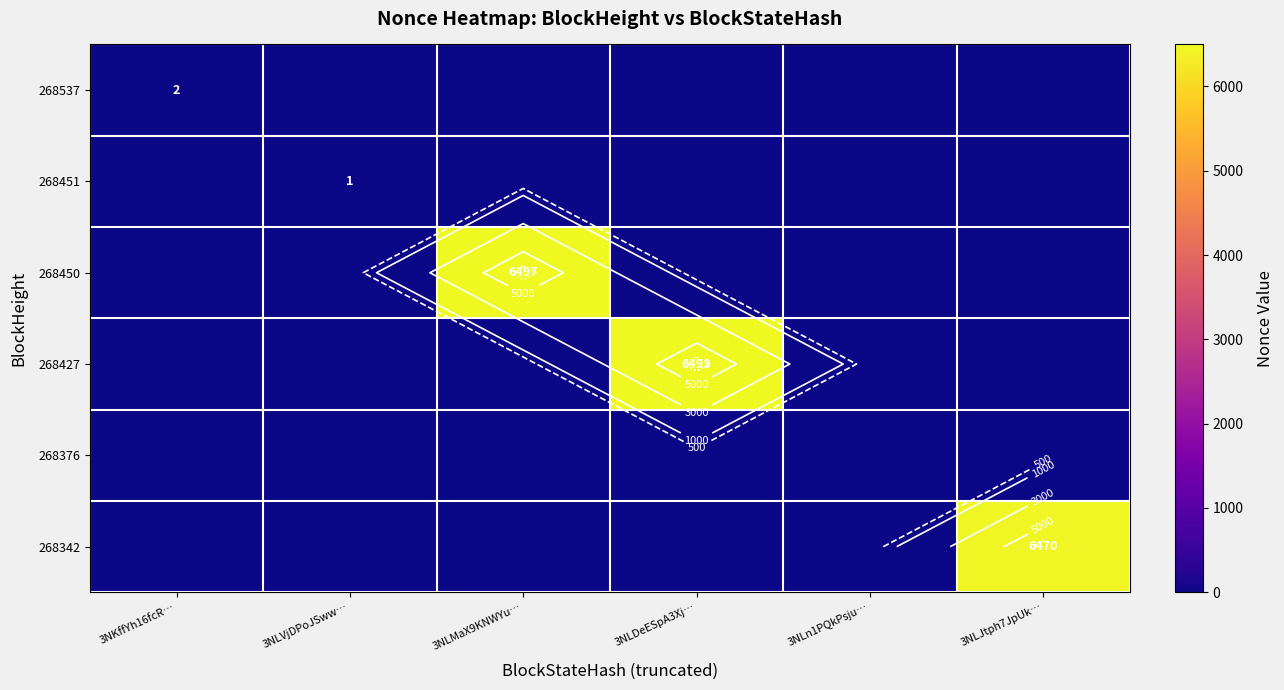

What is the difference between the maximum and minimum values in the 268342 series?

6470